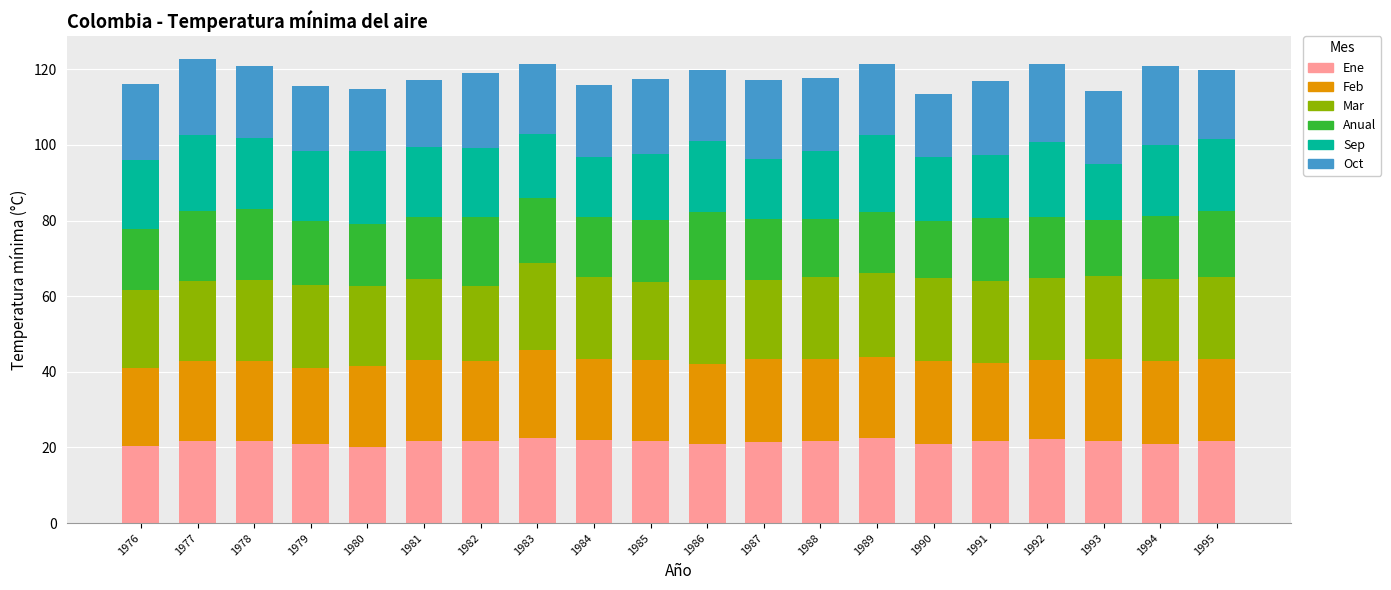

What is the total value across all series at 1986?

119.9